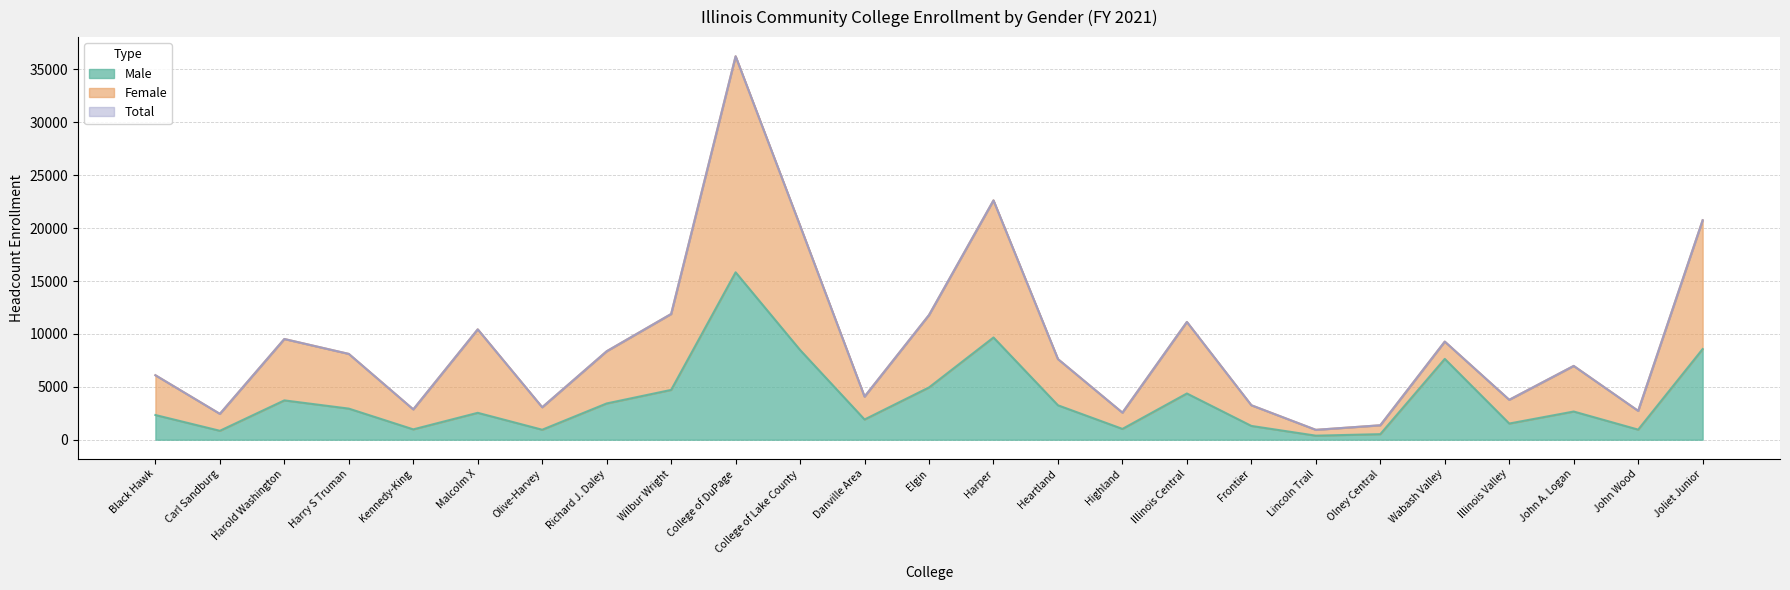

What is the value of the Female point at the 8th from the left?

8361